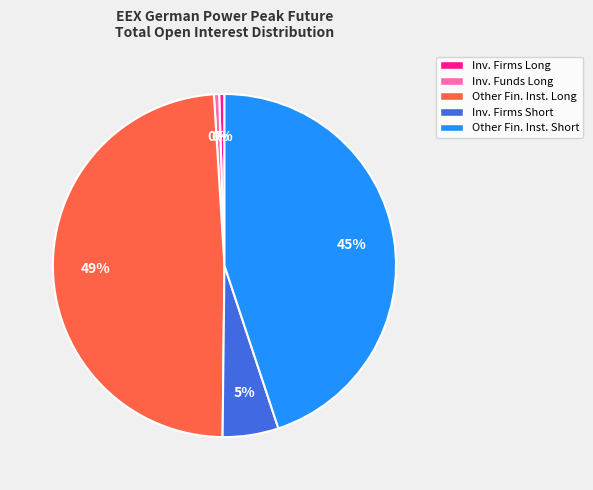

To the nearest percent, what is the average slice percentage?

20%